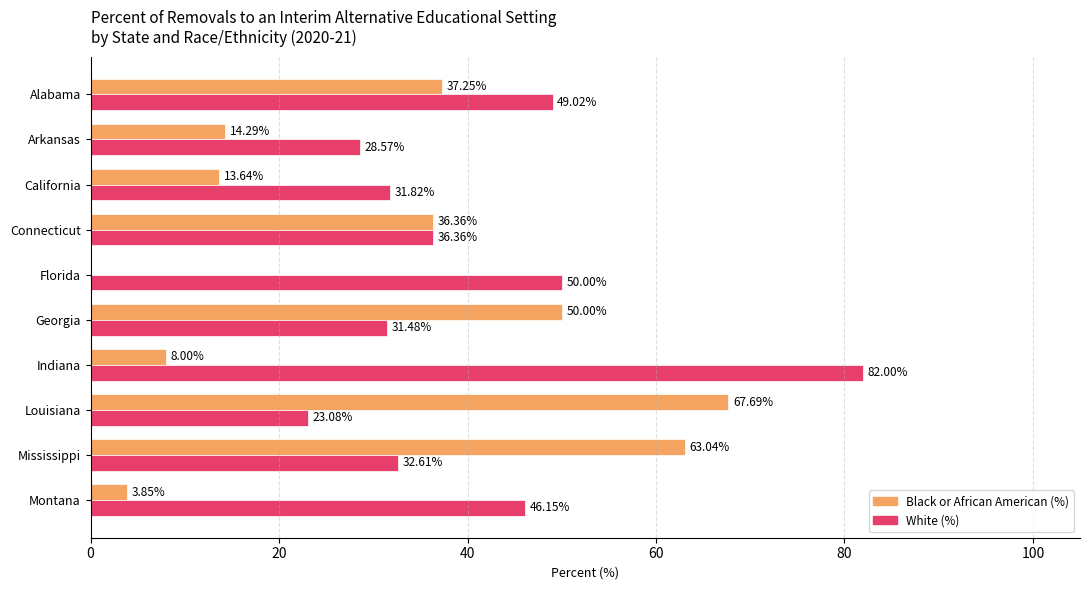

At which label is White (%) closest to 52?

Florida